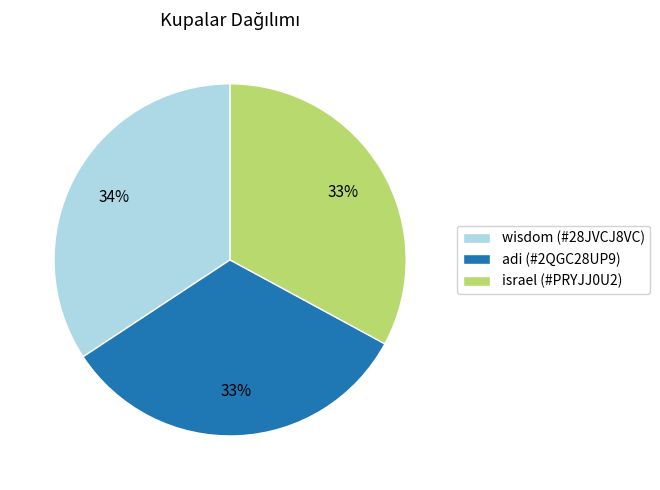

Is it true that wisdom (#28JVCJ8VC) is 34% of the pie?

True